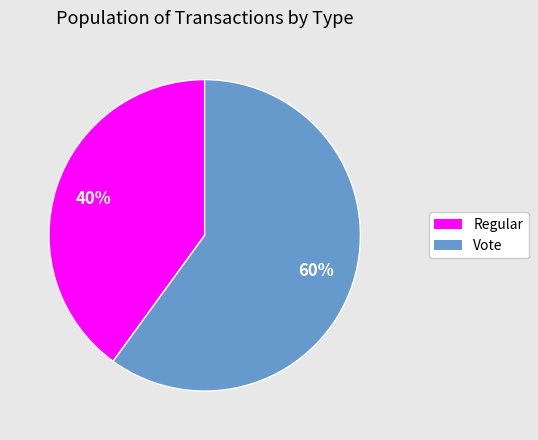

Which category has the biggest portion of the pie?

Vote